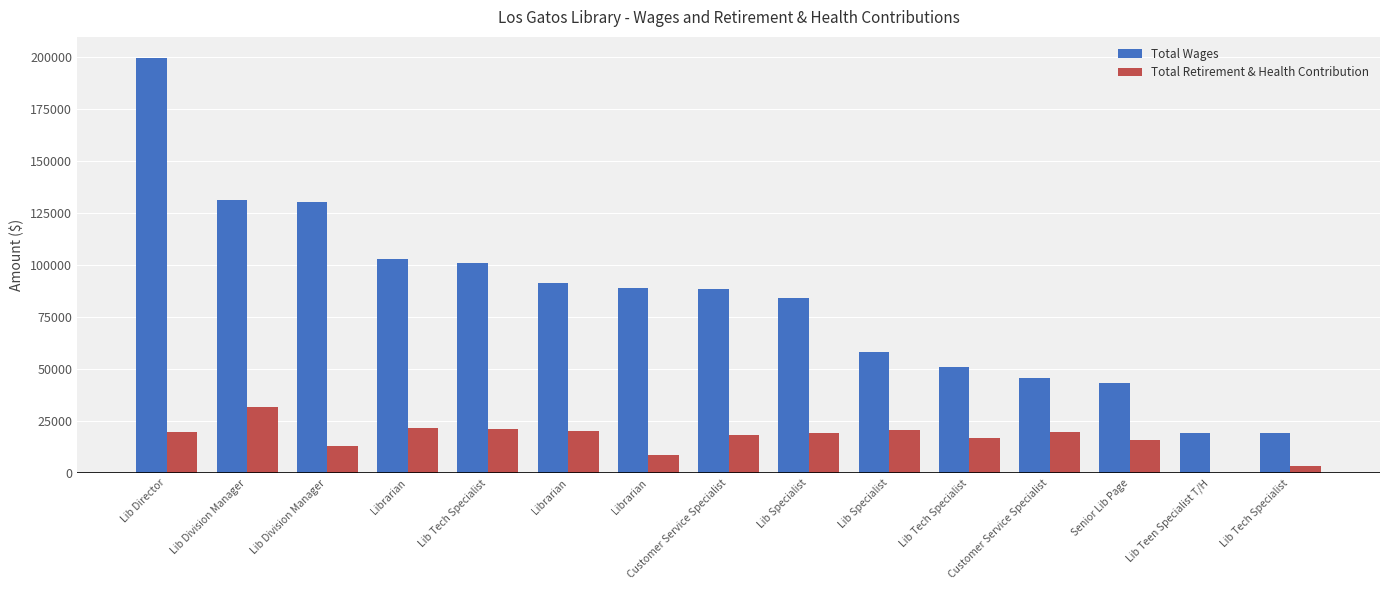

Rank the series by their maximum value, from lowest to highest.

Total Retirement & Health Contribution, Total Wages